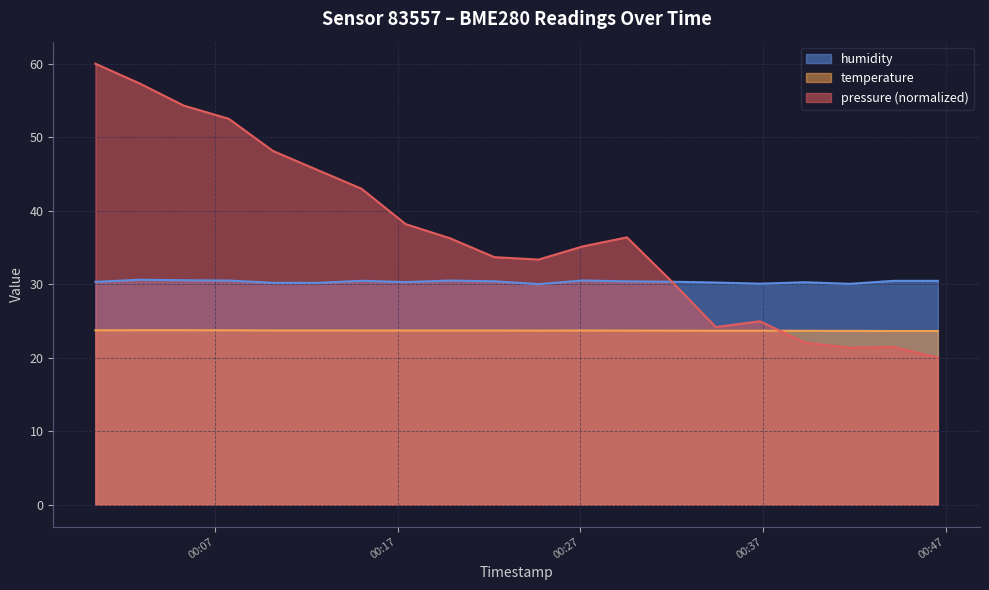

Is it true that humidity equals 6.7 at 2024-03-22T00:02:53?

False